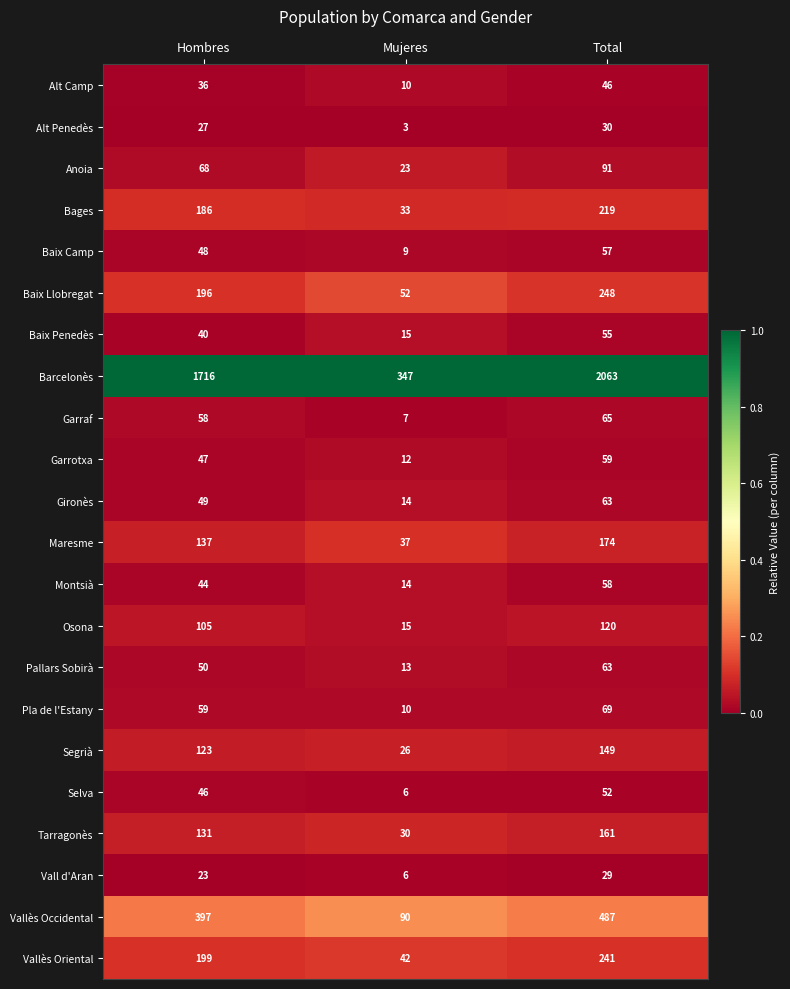

Which series has the largest range (max minus min)?

Barcelonès